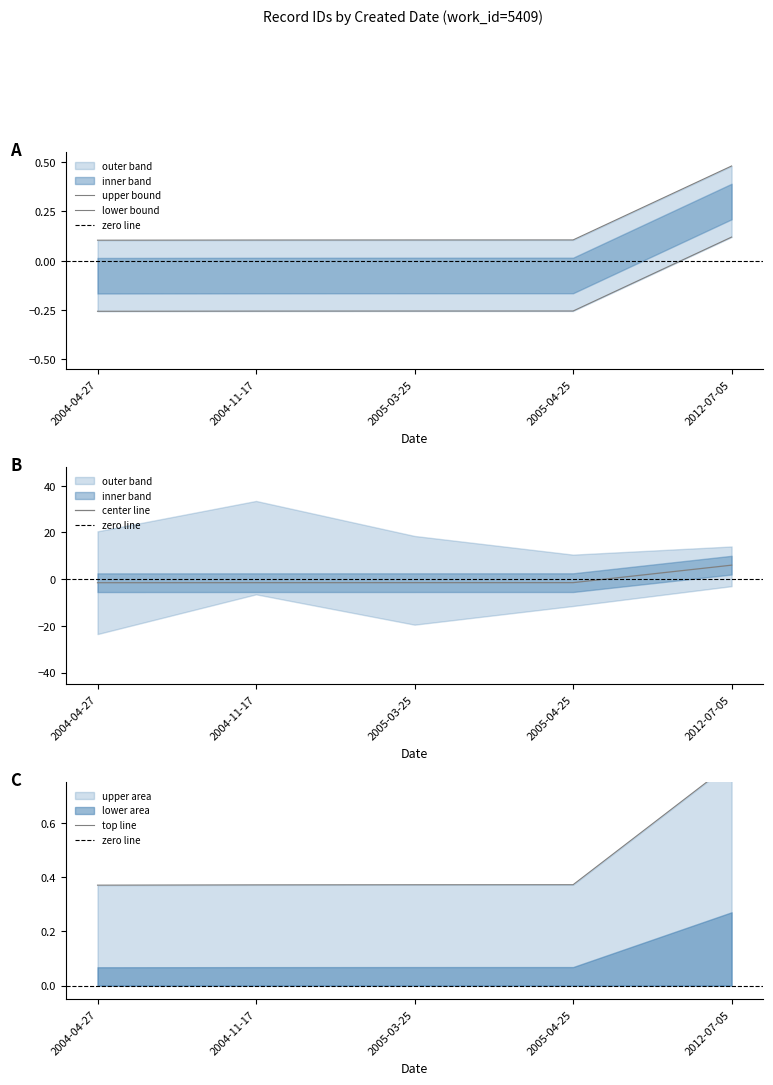

What is the average value?

0.2